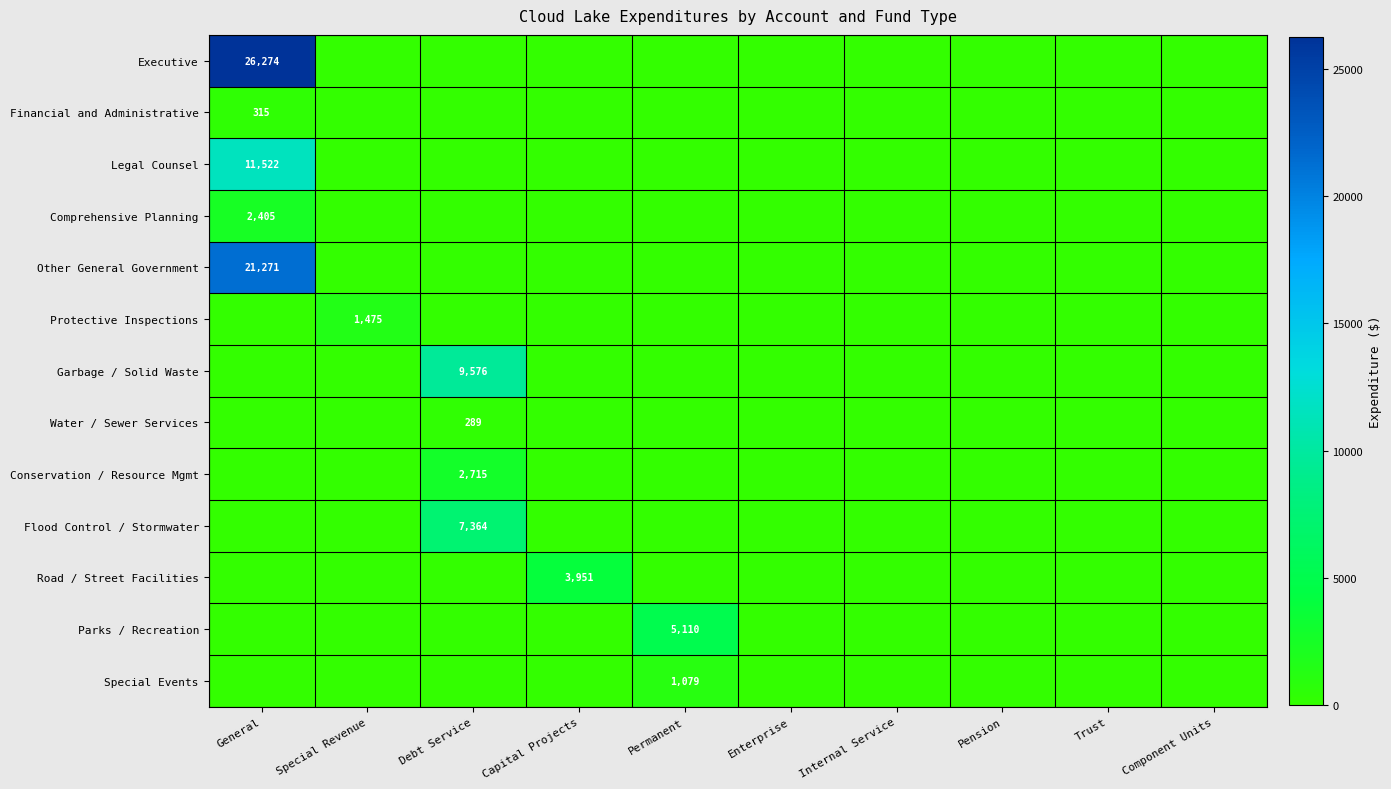

True or false: Protective Inspections has a value of 1475 at Special Revenue.

True